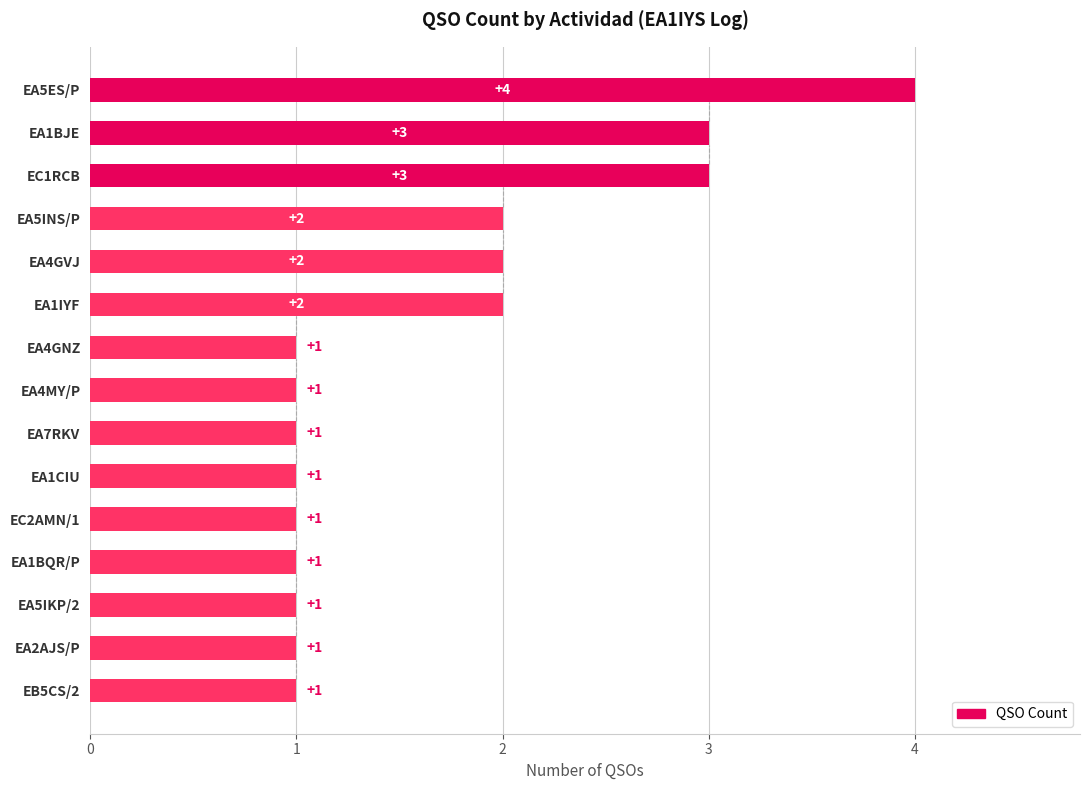

Count the values in the range 1 to 2.

12